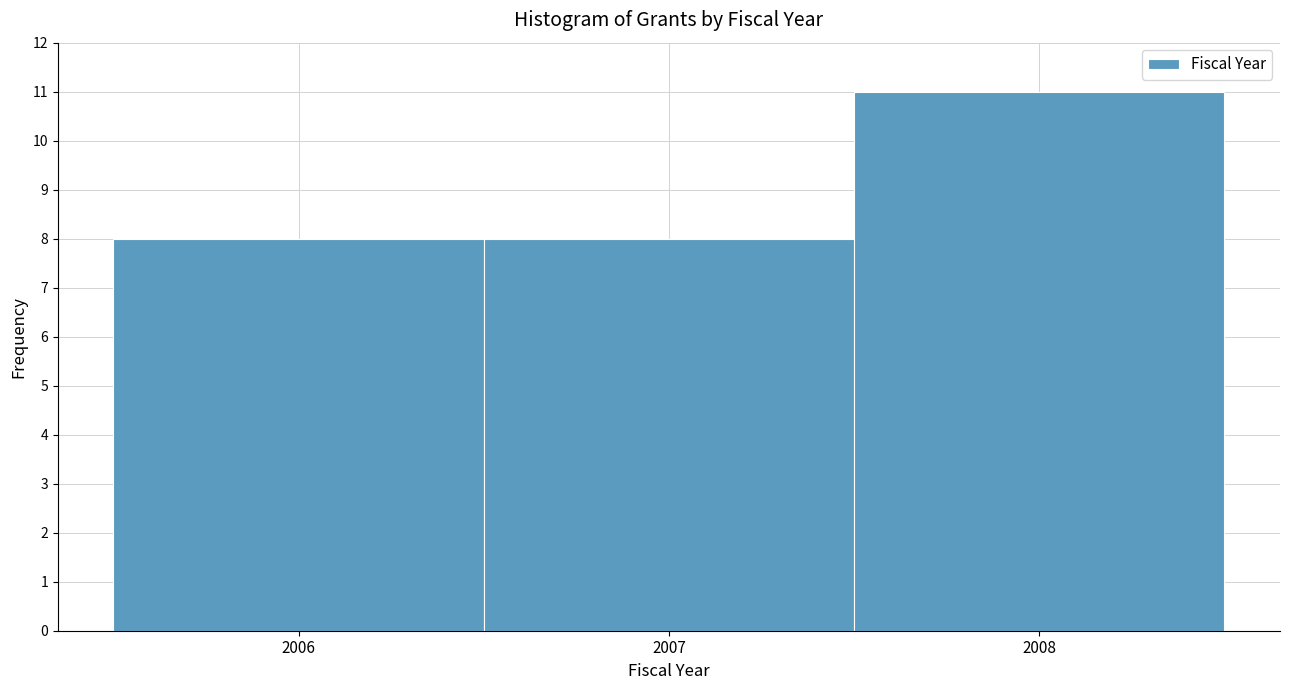

Reading left to right, transcribe this chart: for each bar, give the range it covers on the x-axis and its height. The values are not printed on the chart, so give them approximately, as read against the axis.

2005.5 to 2006.5: 8
2006.5 to 2007.5: 8
2007.5 to 2008.5: 11